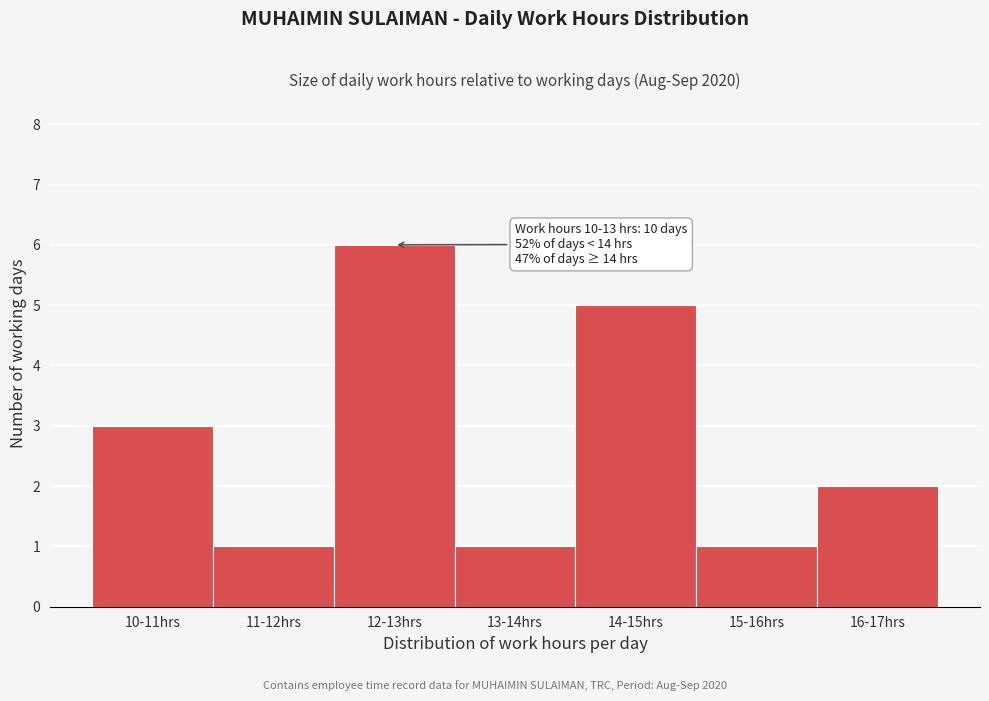

Reading left to right, what are all the values shown in this chart?

10-11hrs=3	11-12hrs=1	12-13hrs=6	13-14hrs=1	14-15hrs=5	15-16hrs=1	16-17hrs=2